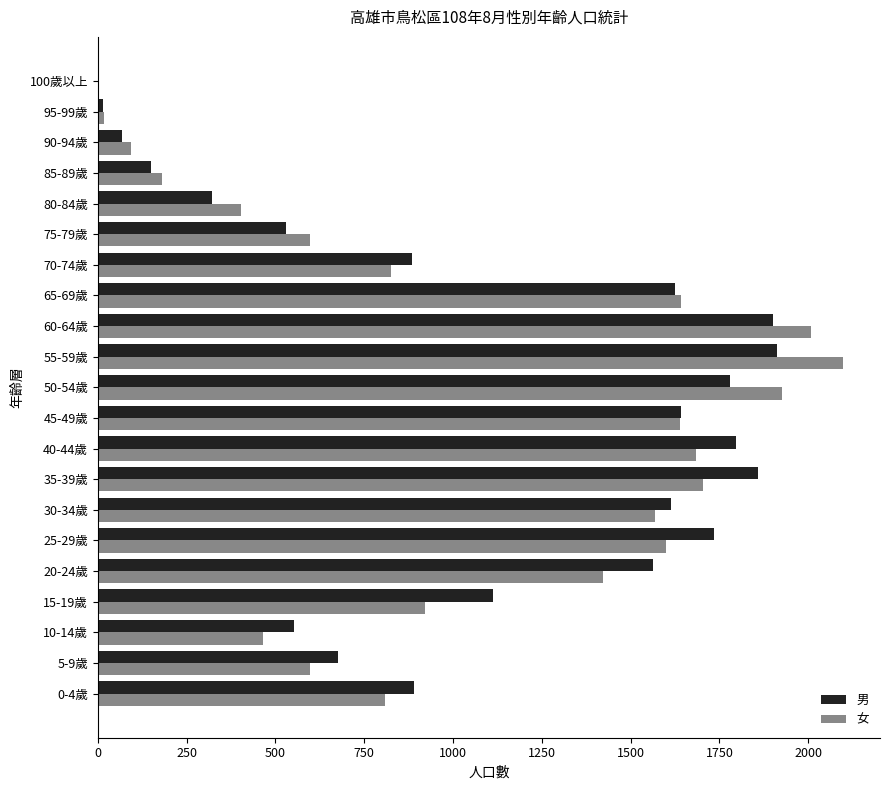

At which category is the sum across all series the highest?

55-59歲